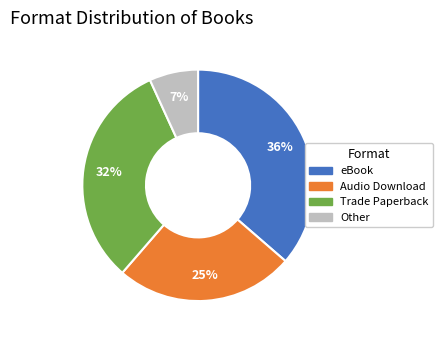

Is there a majority slice in this chart?

No